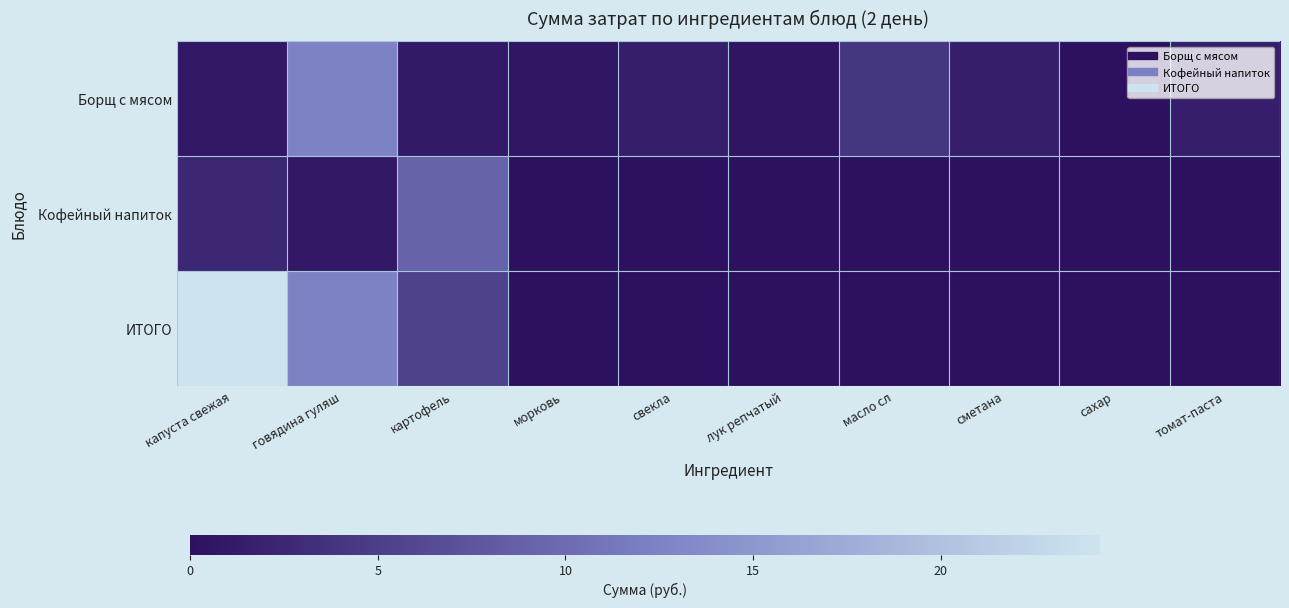

At how many categories does at least one series exceed 2?

4